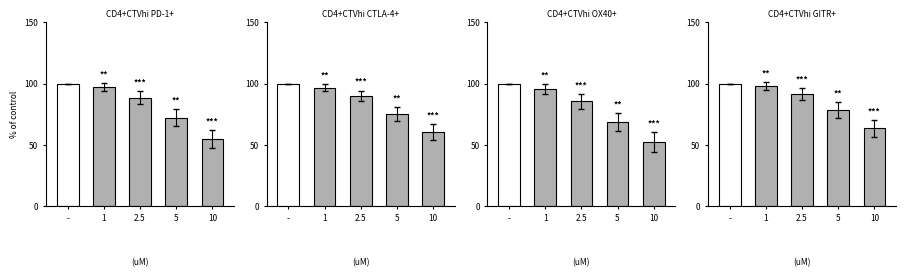

The value at - is 100.0. True or false?

True